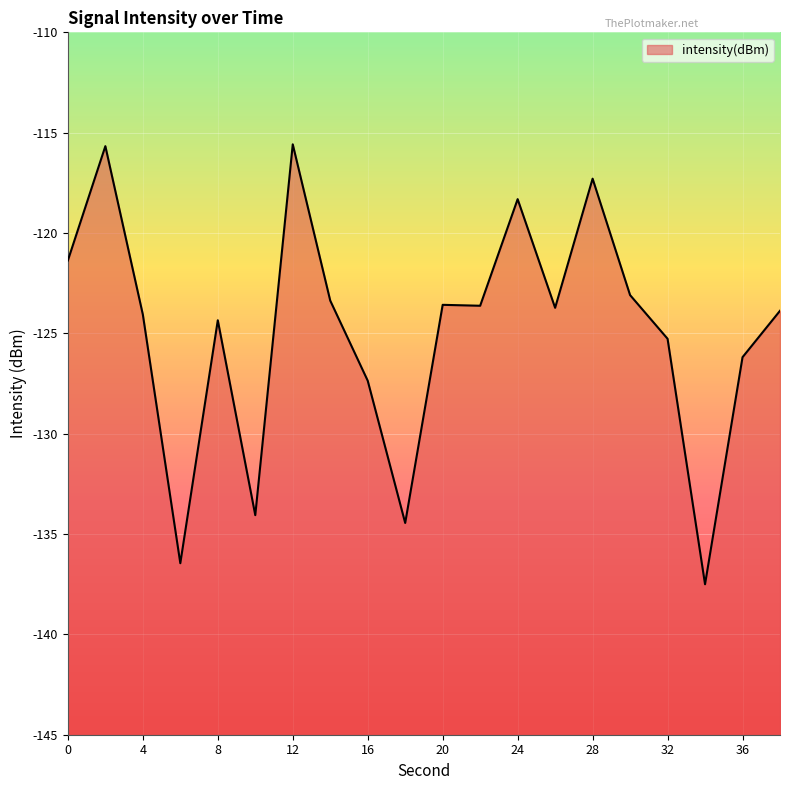

Does the chart display data point markers on the line(s)?

No